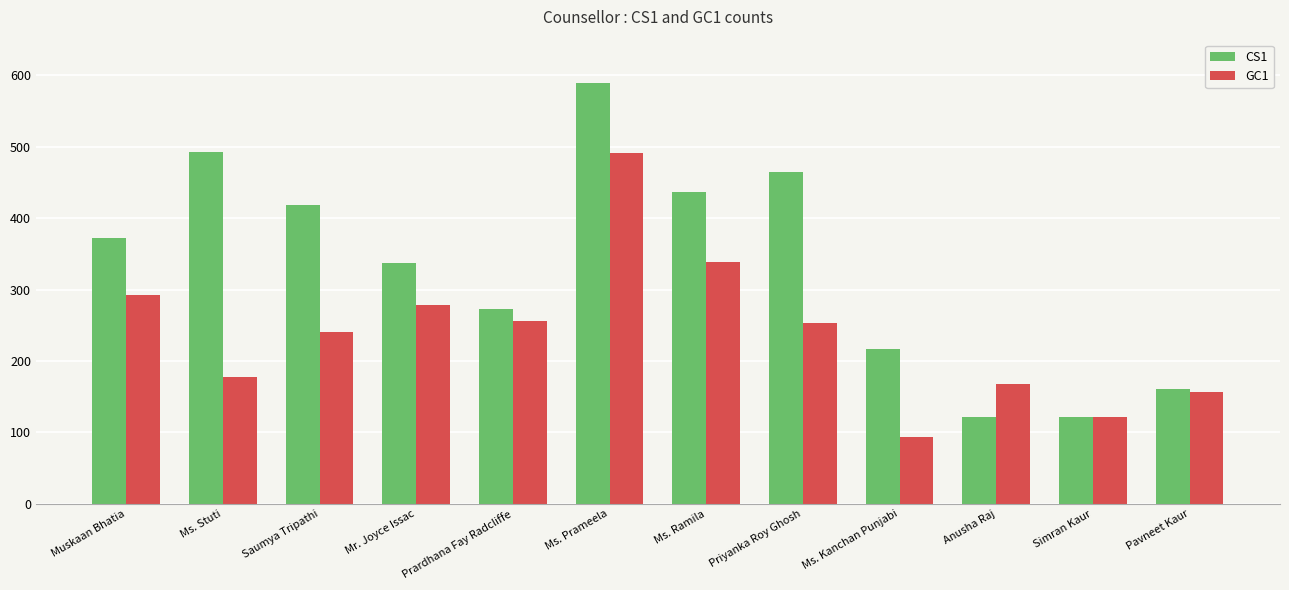

What is the difference between the CS1 values at Simran Kaur and Ms. Ramila?

315